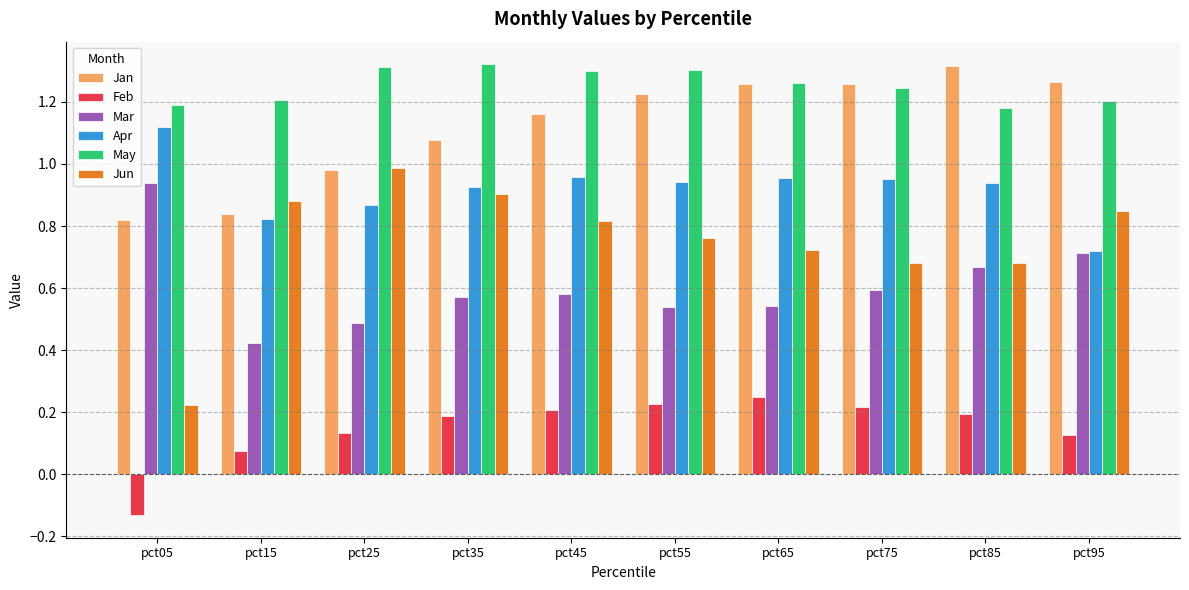

The value of Apr at pct75 is 1.3. True or false?

False